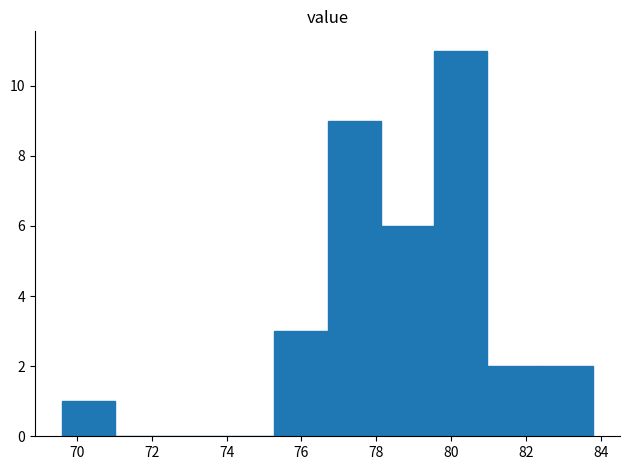

Which range on the x-axis has the tallest bar?

79.54 to 80.96